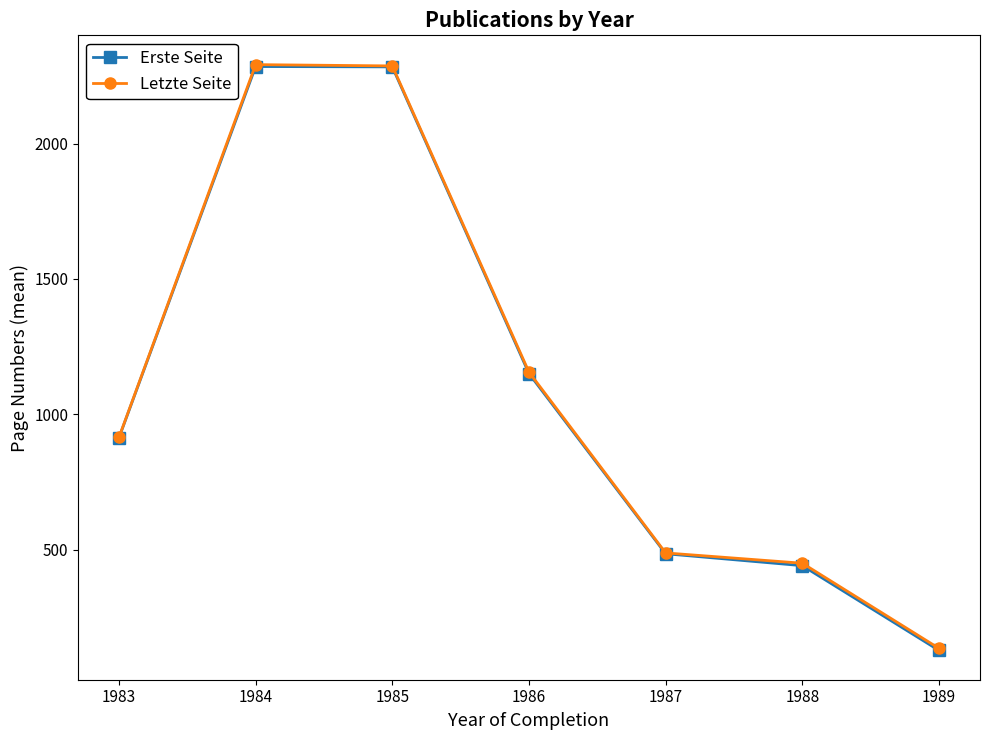

True or false: Letzte Seite and Erste Seite intersect in this chart.

False